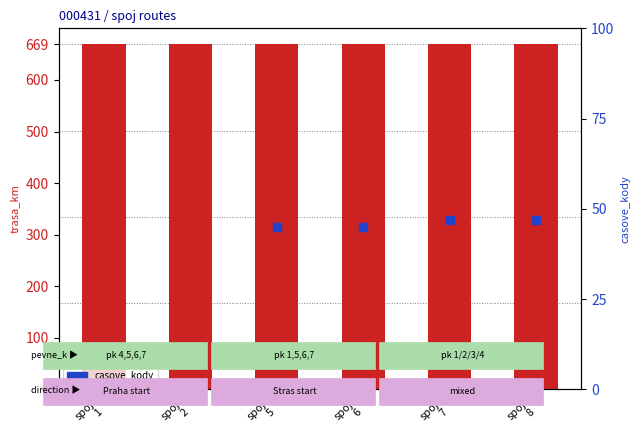

Is the value of casove_kody at spoj
7 greater than the value of trasa_km at spoj
1?

No